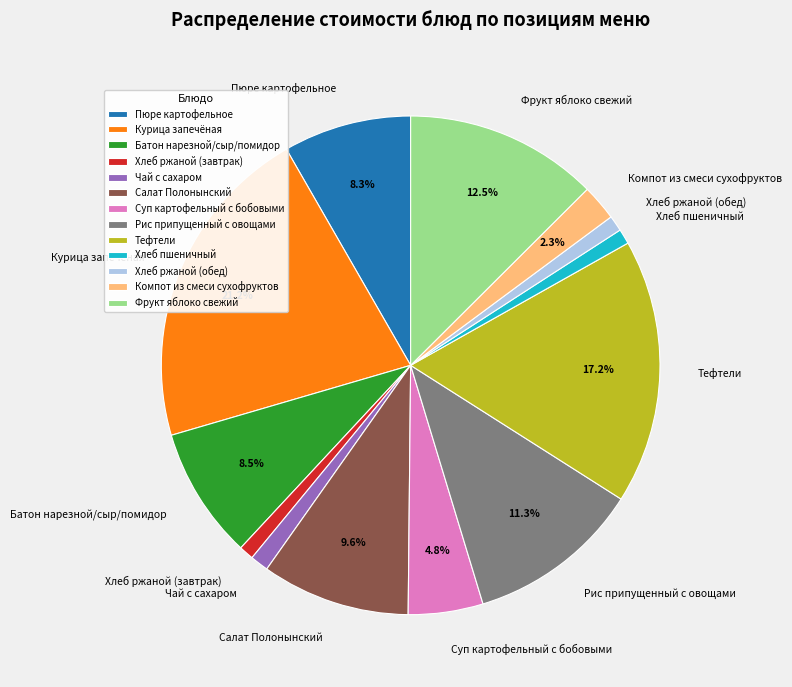

To the nearest percent, what percentage of the pie is Курица запечёная?

21%